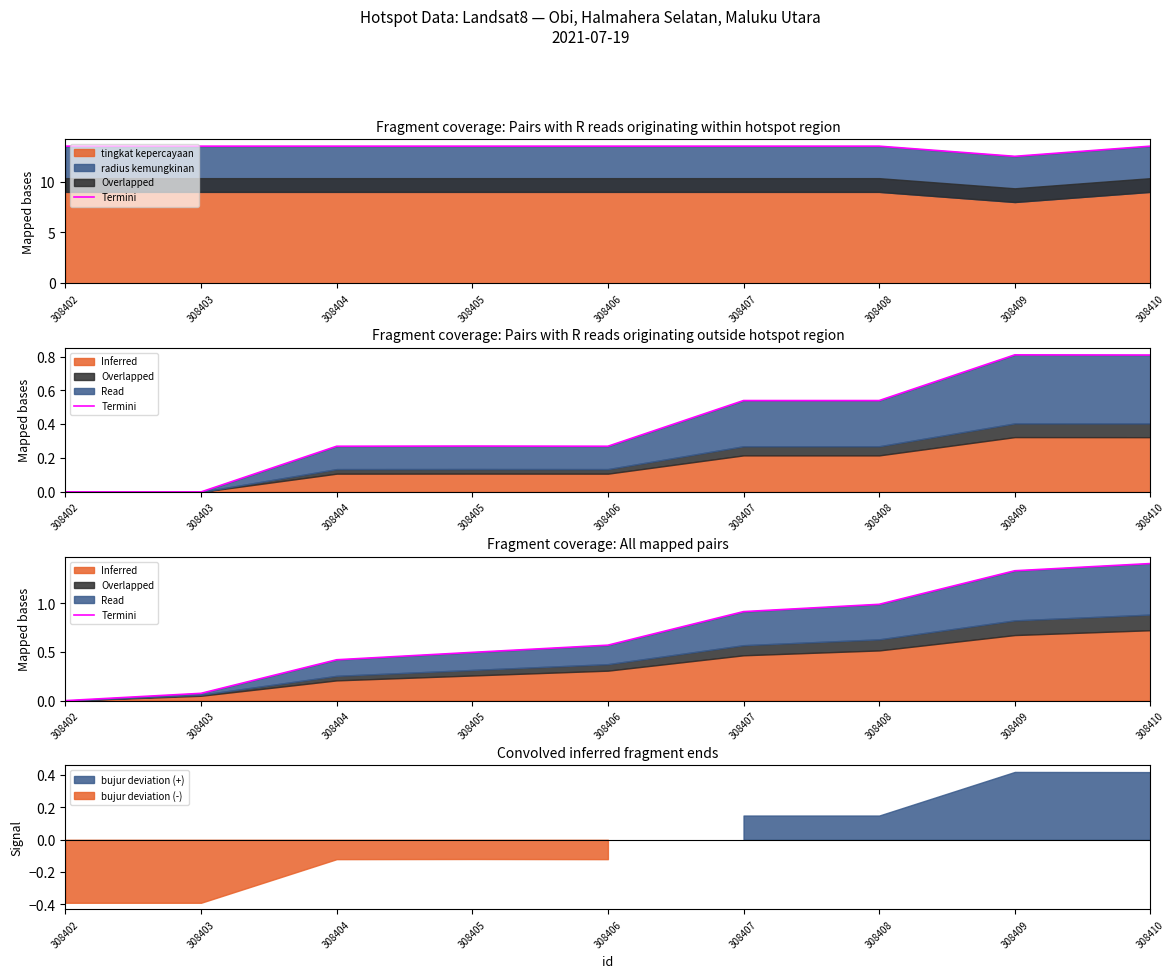

Rank the categories by value from highest to lowest.

308410, 308409, 308408, 308407, 308406, 308405, 308404, 308403, 308402